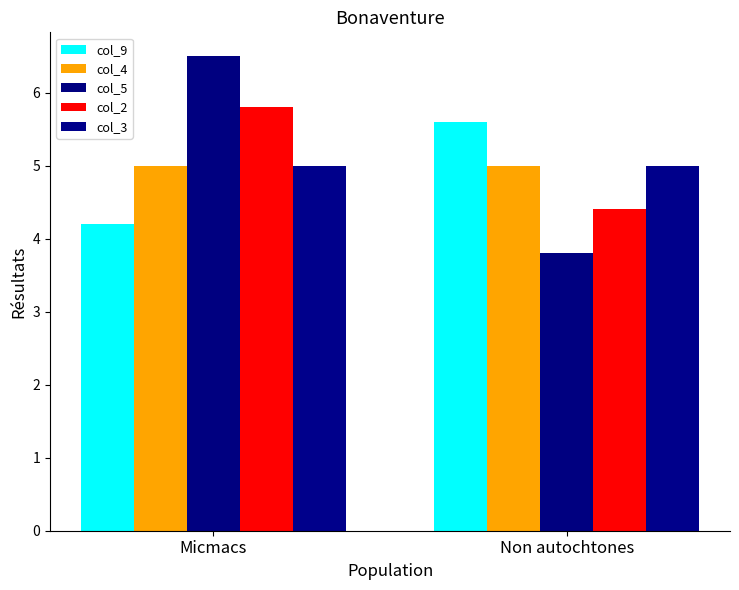

What is the sum of all col_5 values?

10.3